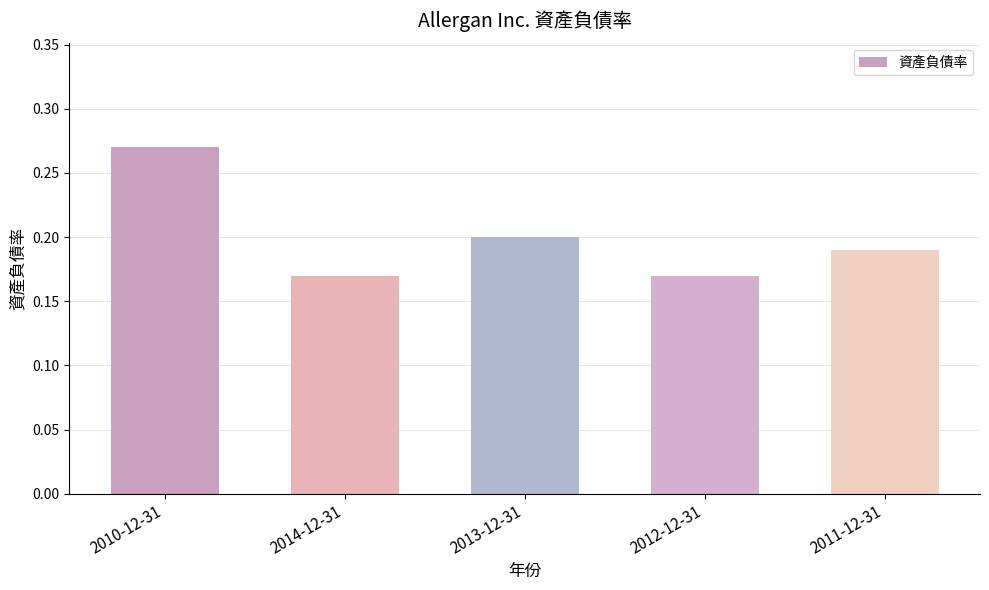

The chart shows a value of 0.2 at 2011-12-31. True or false?

True